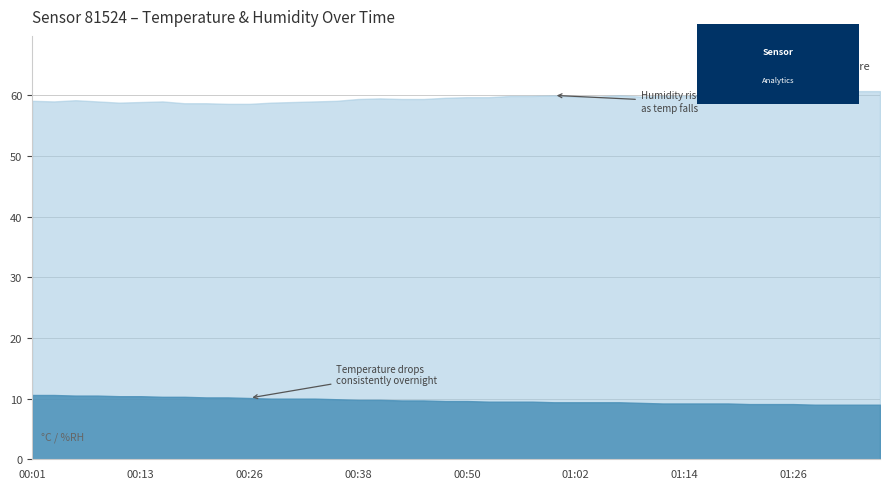

List the labels in order of humidity value, largest first.

01:34, 01:36, 01:29, 01:31, 01:26, 01:24, 01:21, 01:19, 01:00, 01:07, 01:17, 00:55, 00:57, 01:12, 01:14, 01:02, 01:04, 01:09, 00:50, 00:52, 00:47, 00:40, 00:38, 00:43, 00:45, 00:06, 00:01, 00:35, 00:04, 00:09, 00:16, 00:33, 00:13, 00:30, 00:11, 00:28, 00:18, 00:21, 00:23, 00:26